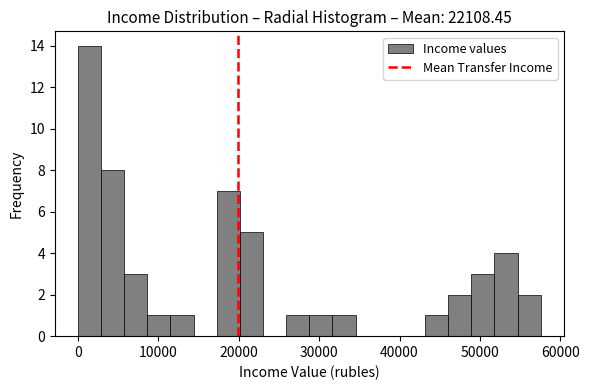

Read against the x-axis, roughly where is the centre of the tallest bar?

1000